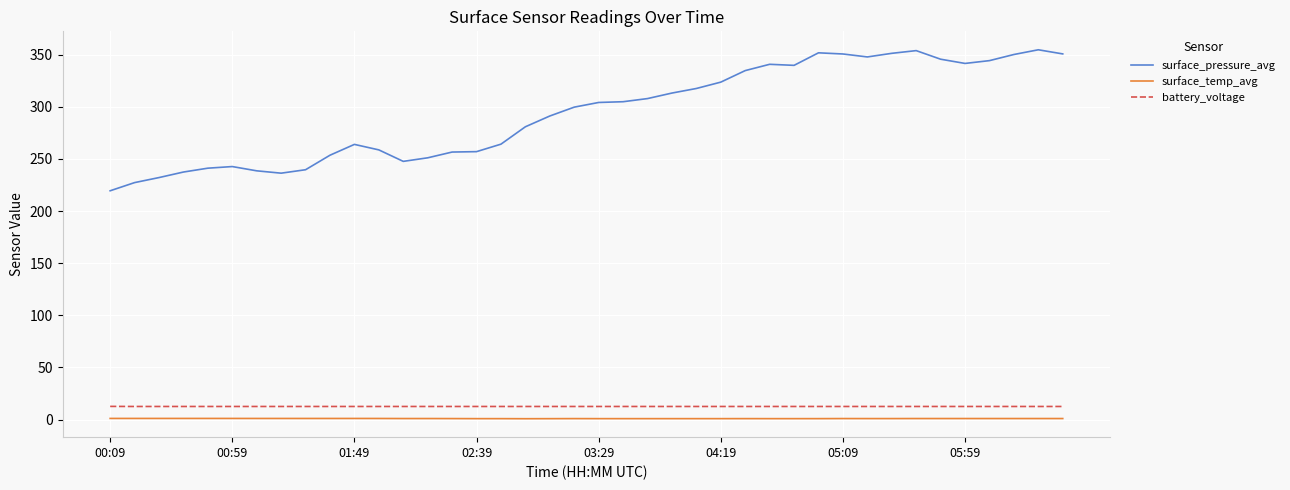

How many lines are shown in the chart?

3